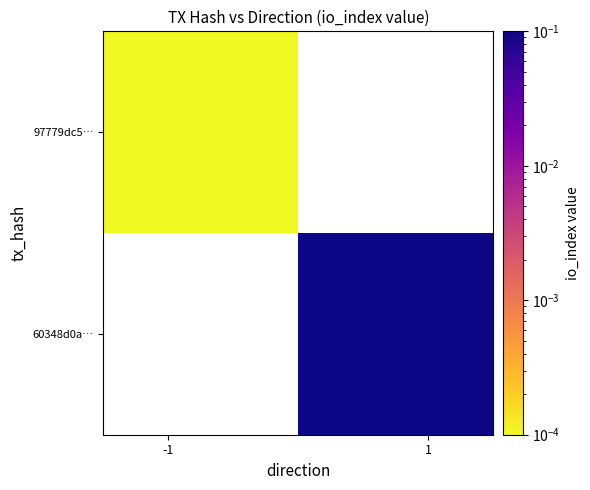

Which series has the widest spread of values?

97779dc5…